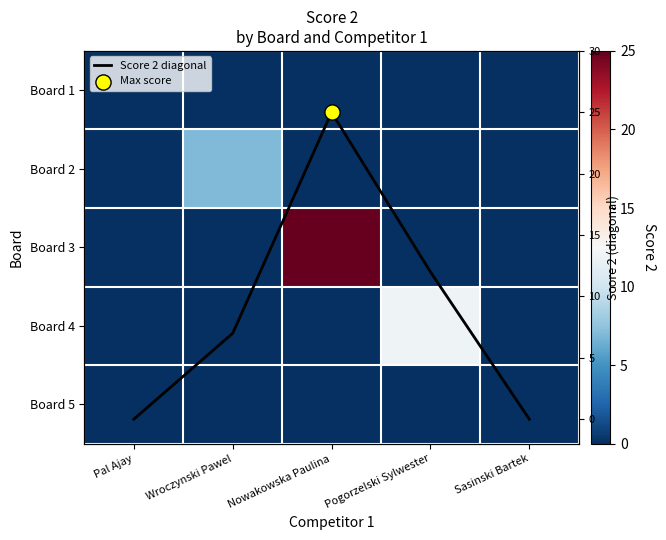

What is the difference between the Score 2 diagonal values at Pal Ajay and Nowakowska Paulina?

25